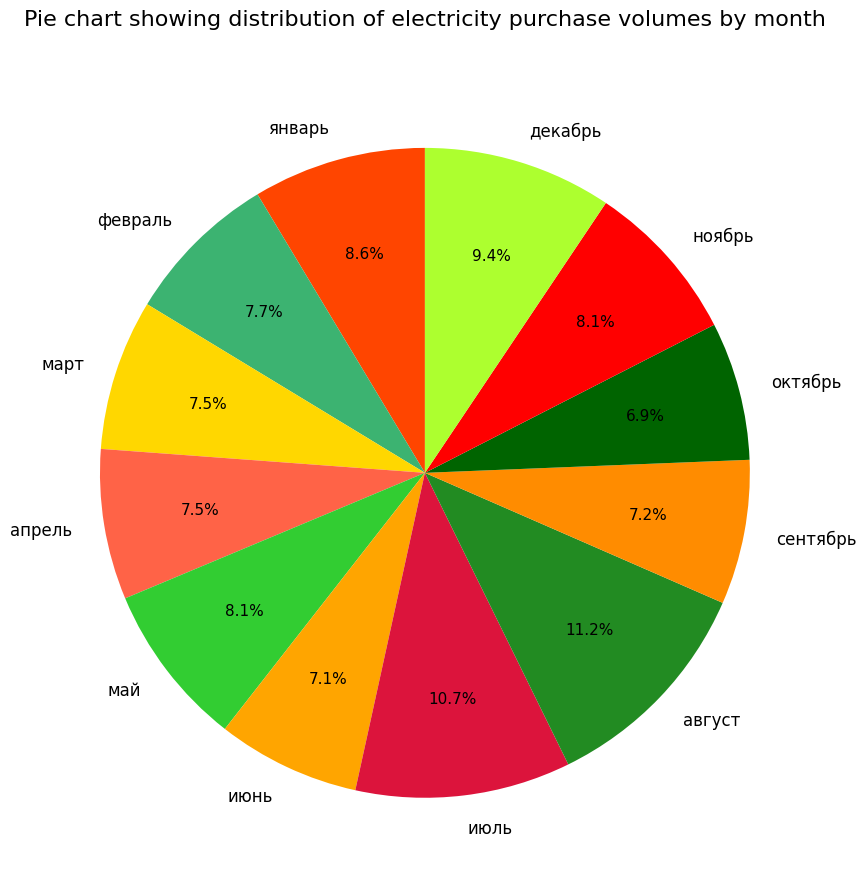

What percentage is NOT represented by февраль?

92.3%